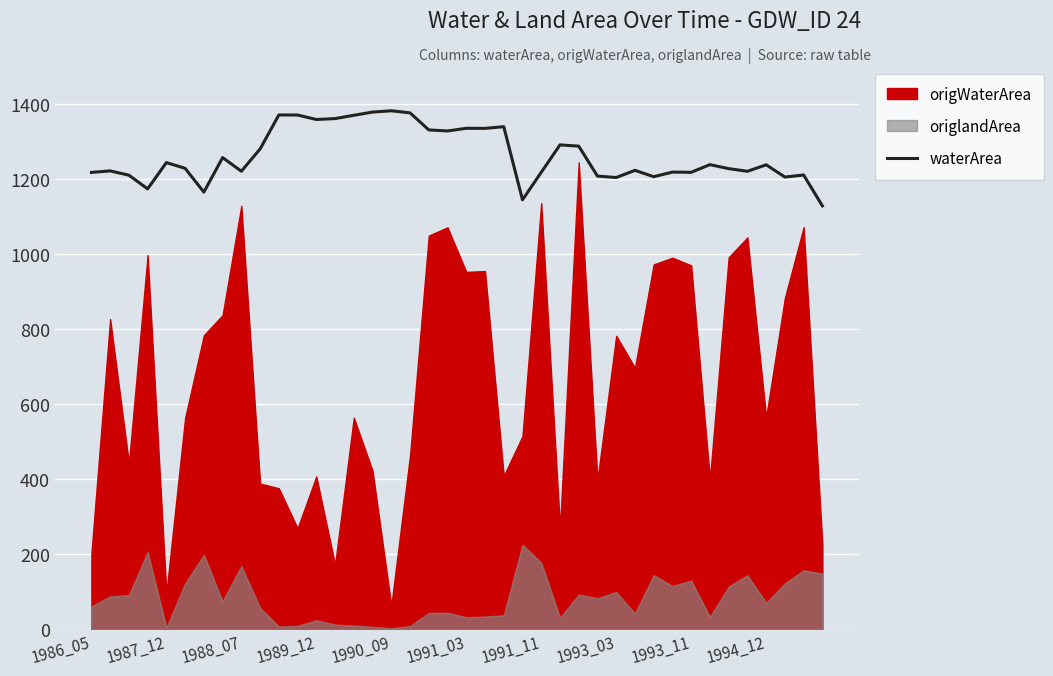

What is the value of the 32nd point from the left?

1217.5